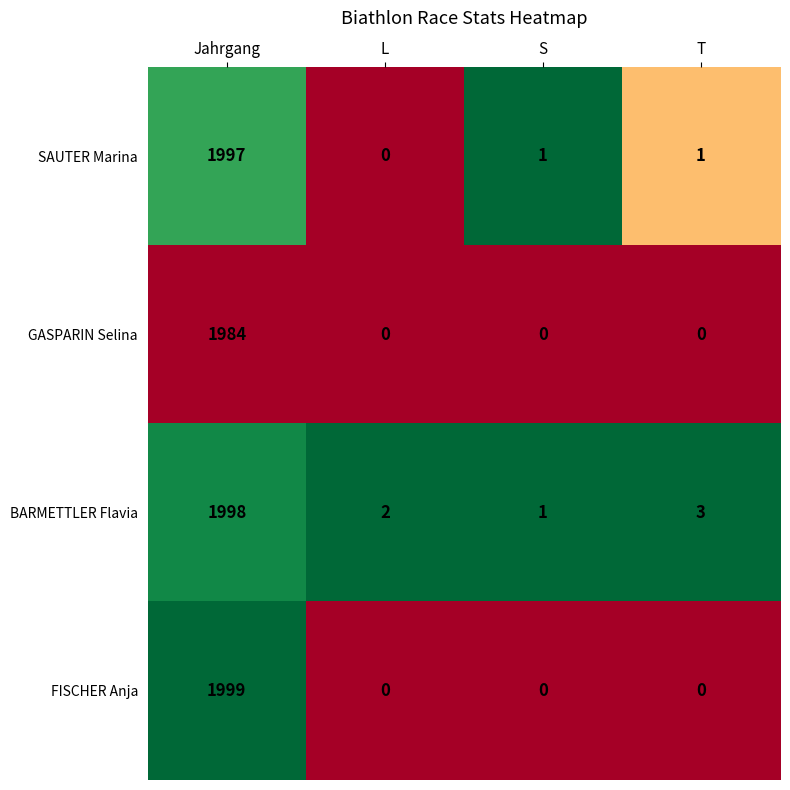

Reading right to left, extract all data points from this chart.

SAUTER Marina: 1	1	0	1997
GASPARIN Selina: 0	0	0	1984
BARMETTLER Flavia: 3	1	2	1998
FISCHER Anja: 0	0	0	1999